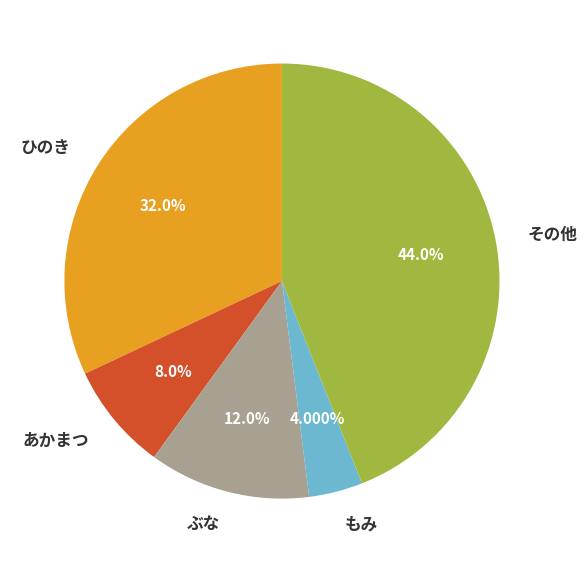

Which slice is the largest?

その他